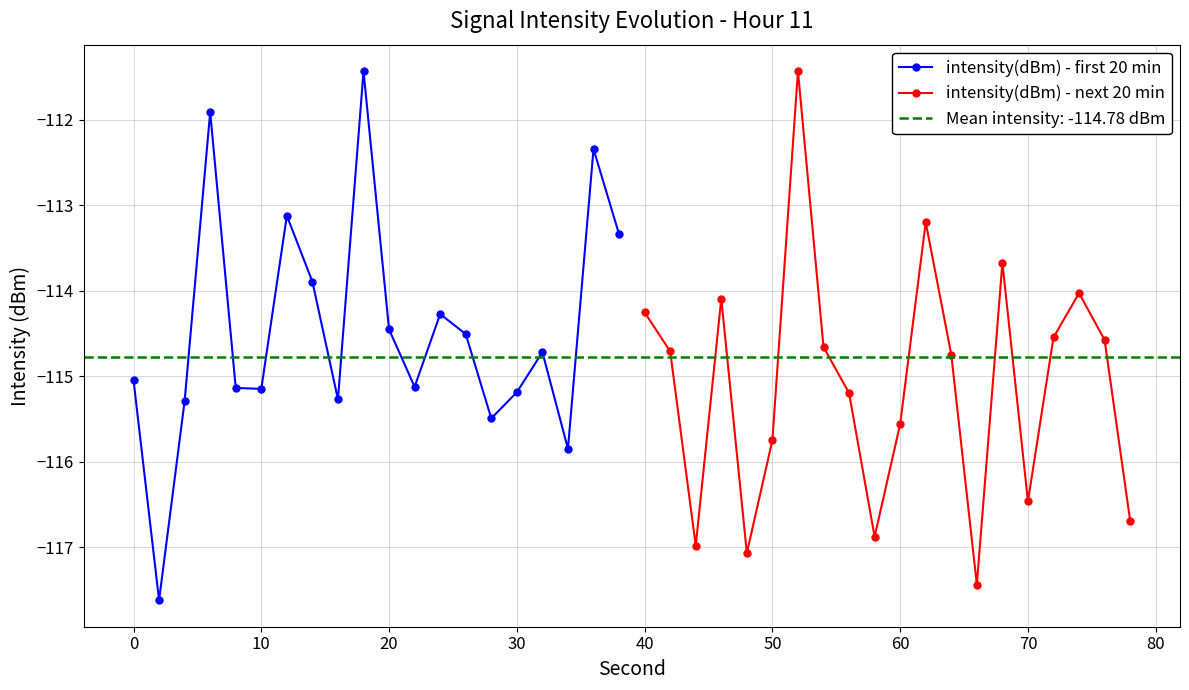

True or false: intensity(dBm) - next 20 min and intensity(dBm) - first 20 min cross at least once.

True